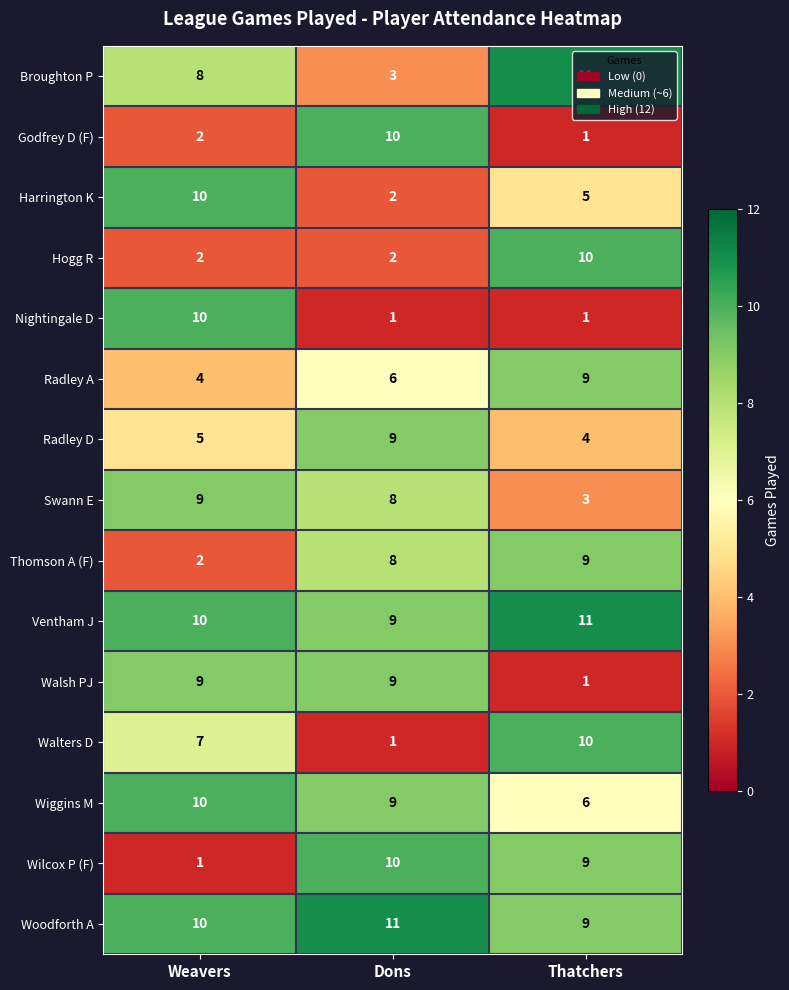

List the labels in order of Radley D value, largest first.

Dons, Weavers, Thatchers